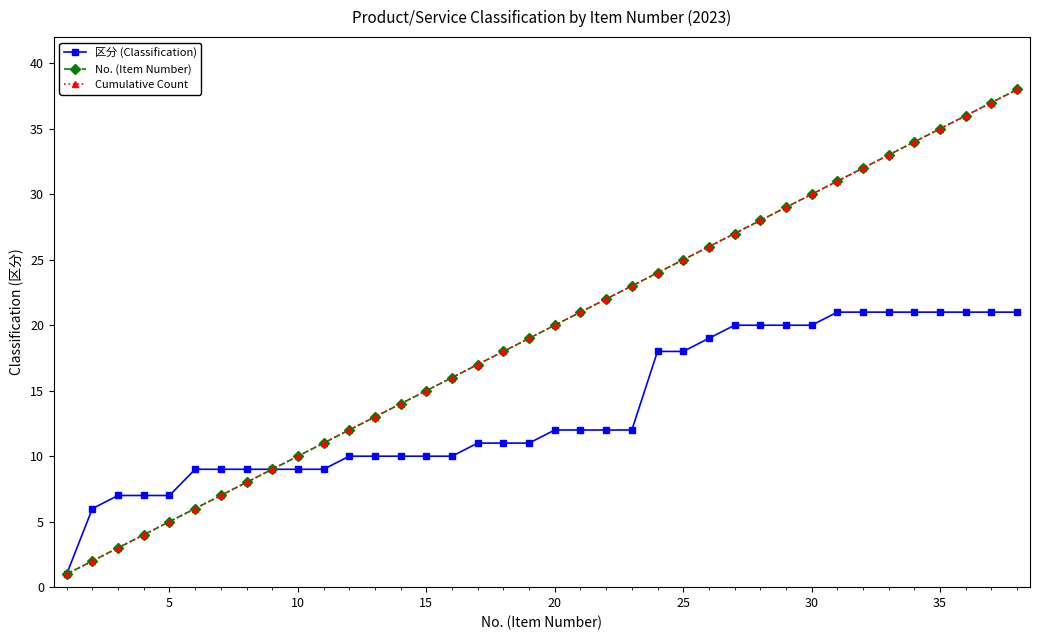

True or false: 区分 (Classification) and Cumulative Count cross at least once.

False